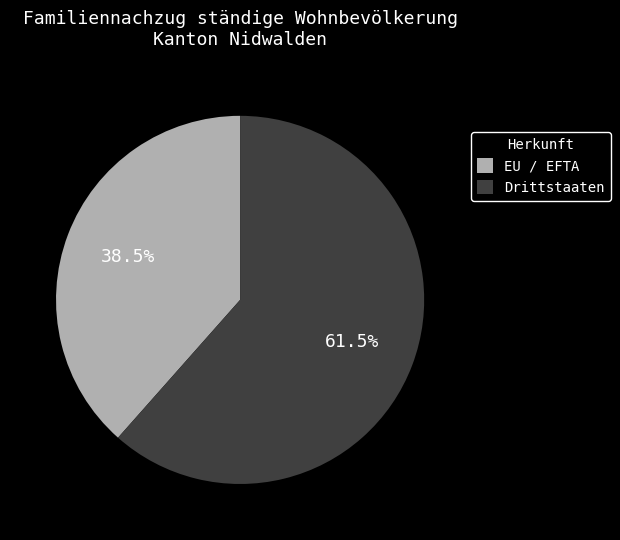

Do Drittstaaten and EU / EFTA together represent more than half of the pie?

Yes